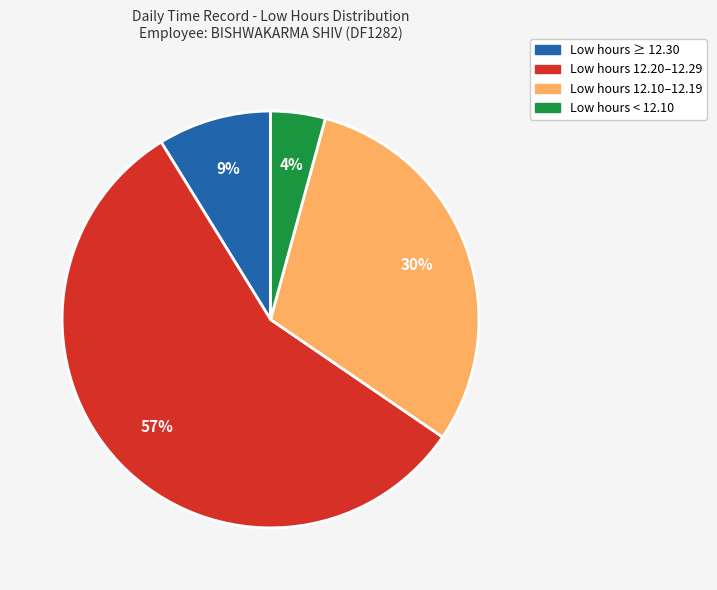

Count the number of slices in the pie.

4